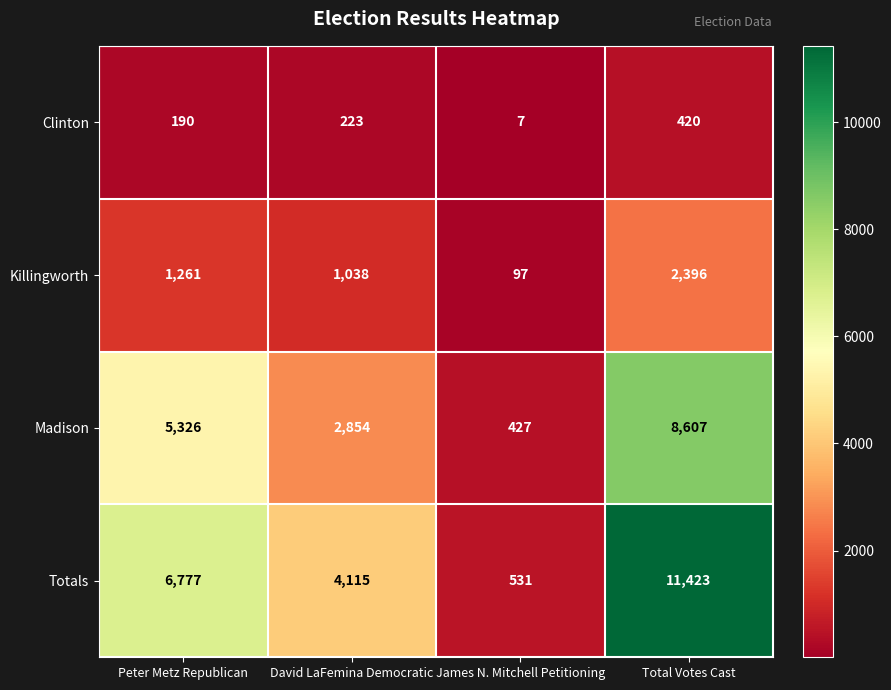

True or false: Totals has a value of 1269 at David LaFemina Democratic.

False